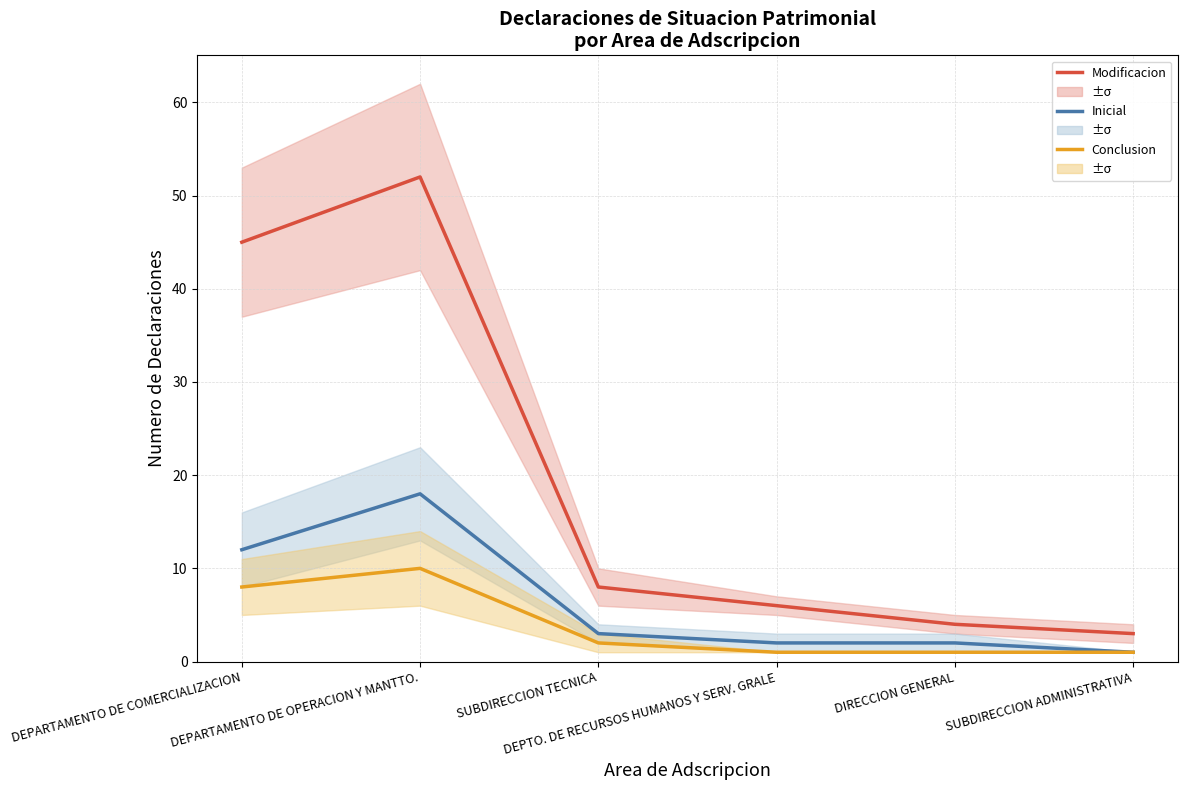

Count the number of data series in this chart.

3